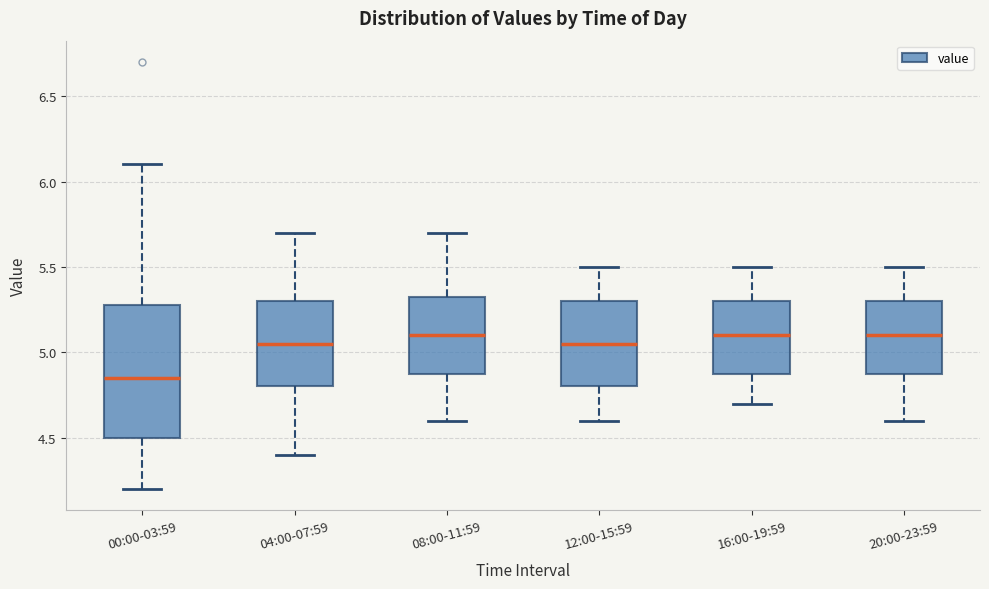

Reading left to right, read every box against the y-axis: the position of its median line, the range the box covers, and the ends of its whiskers. The values are not printed on the chart, so give them approximately, as read against the axis.

00:00-03:59: median 4.85, box 4.50 to 5.30, whiskers 4.20 to 6.10
04:00-07:59: median 5.05, box 4.80 to 5.30, whiskers 4.40 to 5.70
08:00-11:59: median 5.10, box 4.90 to 5.35, whiskers 4.60 to 5.70
12:00-15:59: median 5.05, box 4.80 to 5.30, whiskers 4.60 to 5.50
16:00-19:59: median 5.10, box 4.90 to 5.30, whiskers 4.70 to 5.50
20:00-23:59: median 5.10, box 4.90 to 5.30, whiskers 4.60 to 5.50